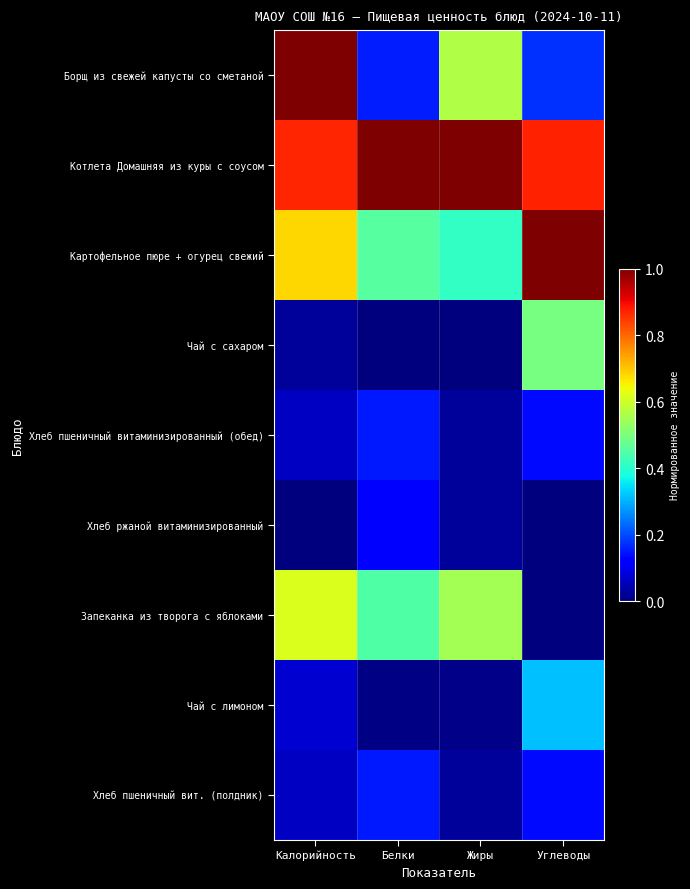

Rank the series at Белки from lowest to highest value.

Чай с сахаром, Чай с лимоном, Хлеб ржаной витаминизированный, Хлеб пшеничный витаминизированный (обед), Хлеб пшеничный вит. (полдник), Борщ из свежей капусты со сметаной, Запеканка из творога с яблоками, Картофельное пюре + огурец свежий, Котлета Домашняя из куры с соусом